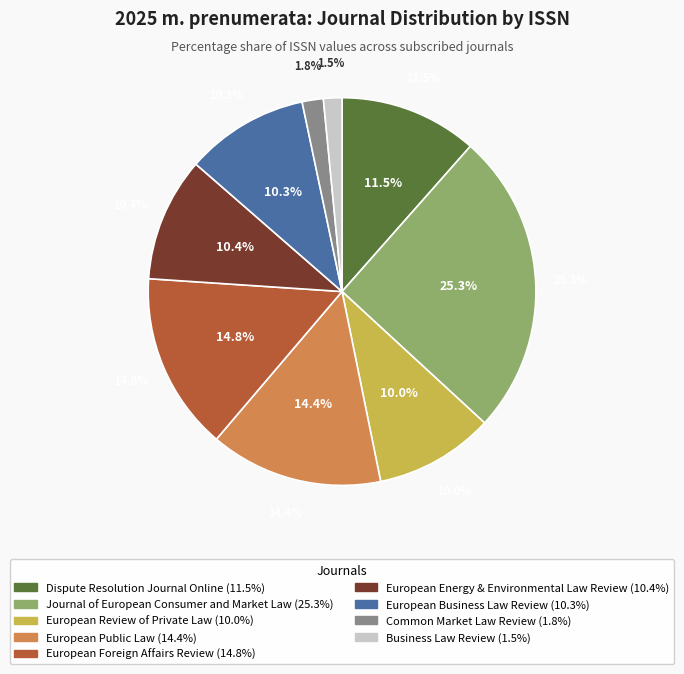

Approximately how many times larger is the value at European Business Law Review compared to Business Law Review?

6.7